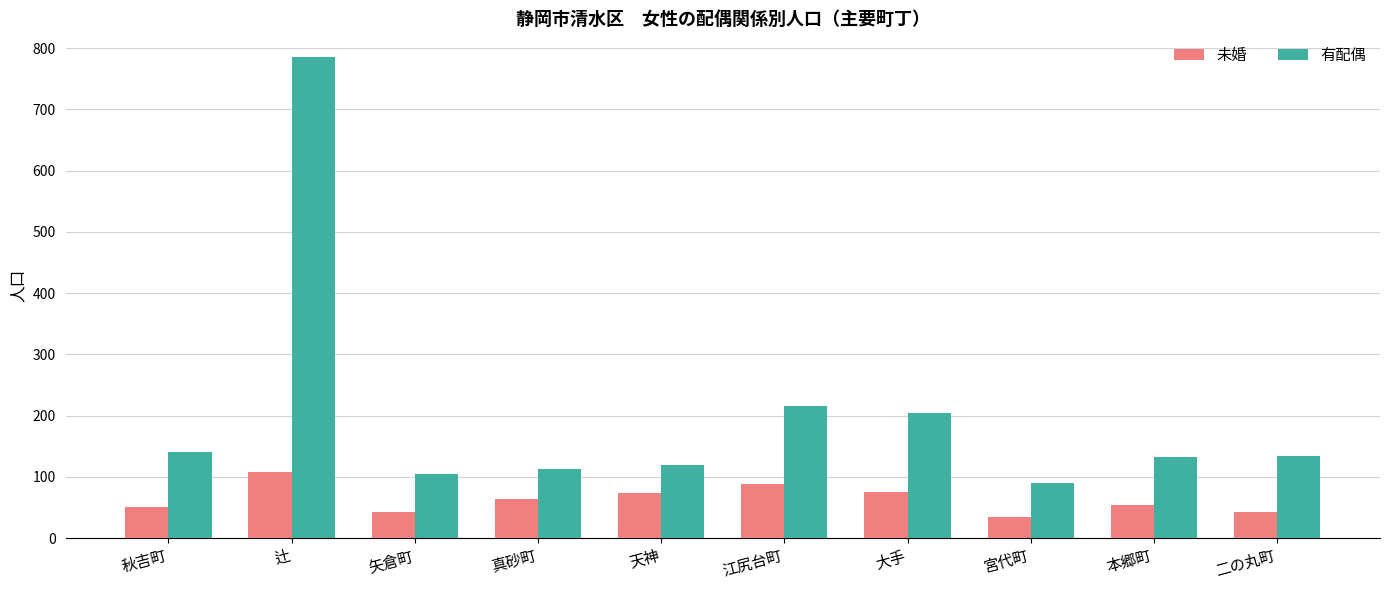

True or false: 有配偶 has a value of 536 at 辻.

False